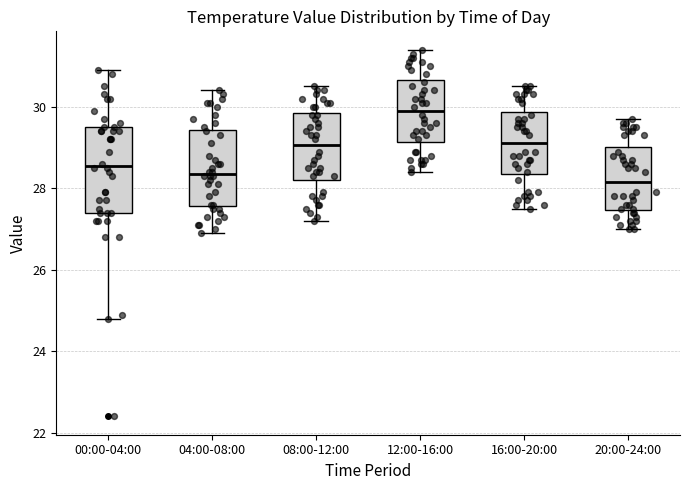

Where does the lower whisker of the box for 12:00-16:00 end on the y-axis? The values are not printed on the chart, so give them approximately, as read against the axis.

28.4